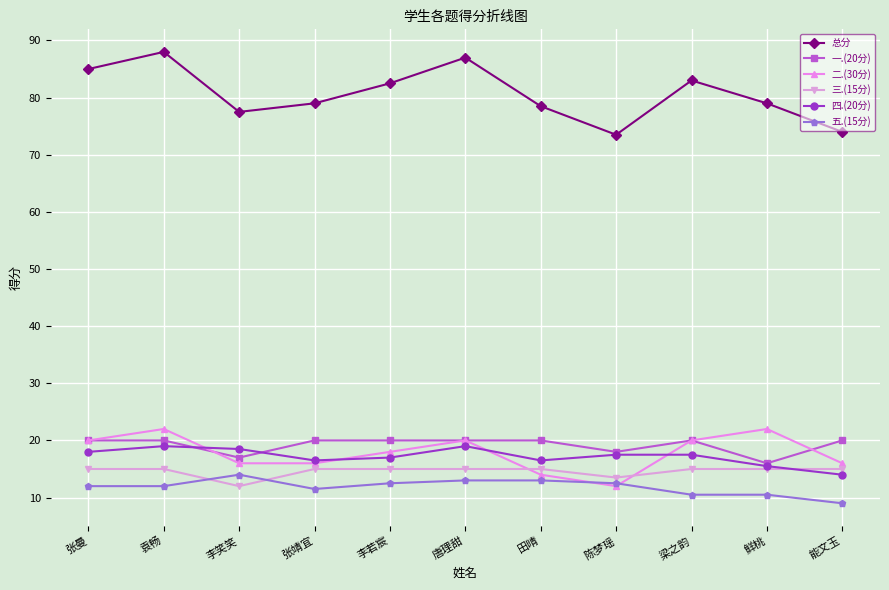

What is the difference between the second highest and second lowest values in the 二.(30分) series?

8.0